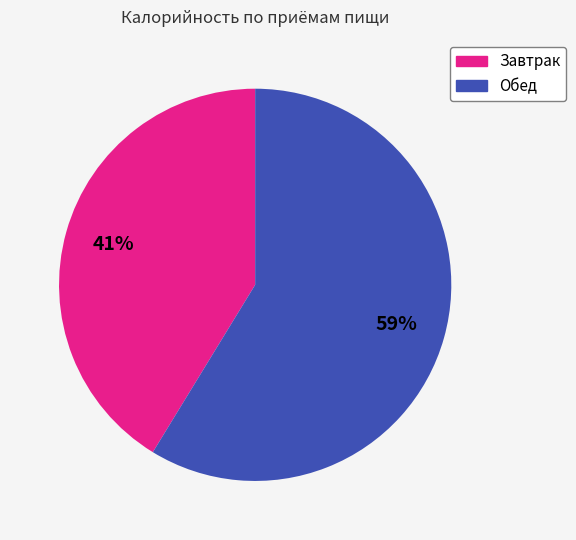

What is the majority slice?

Обед